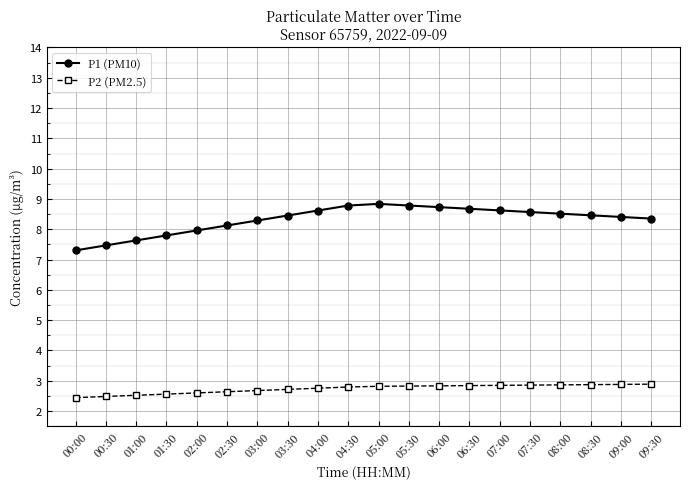

Is it true that P2 (PM2.5) equals 4.9 at 06:00?

False